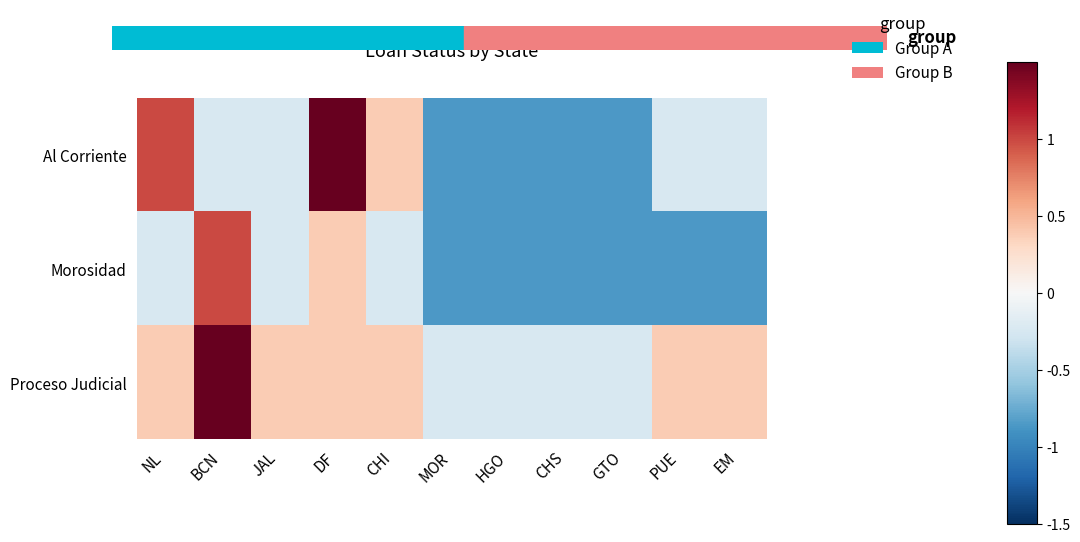

Which series has the largest range (max minus min)?

Al Corriente